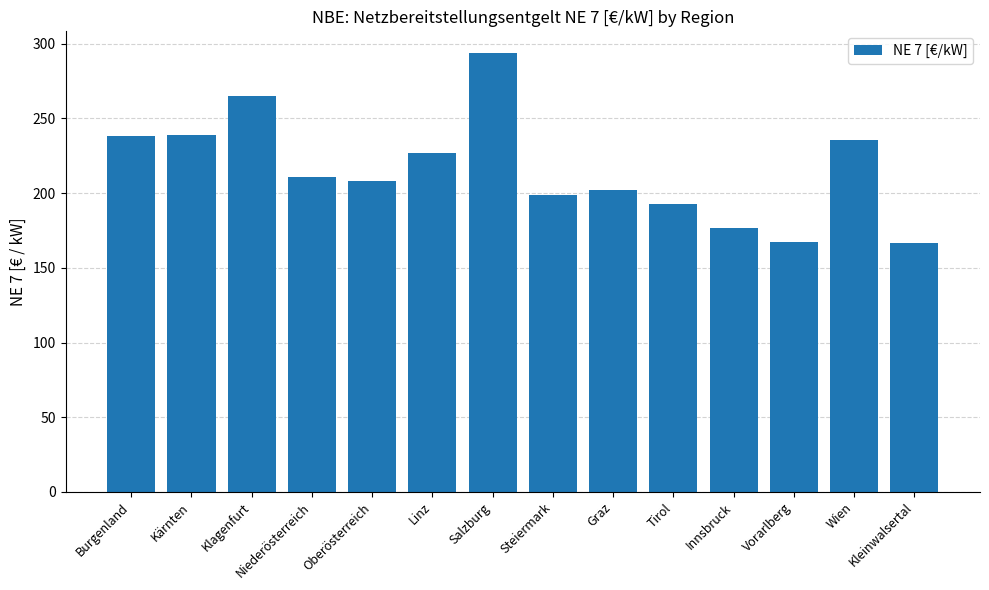

What is the value of the 13th bar from the left?

235.5